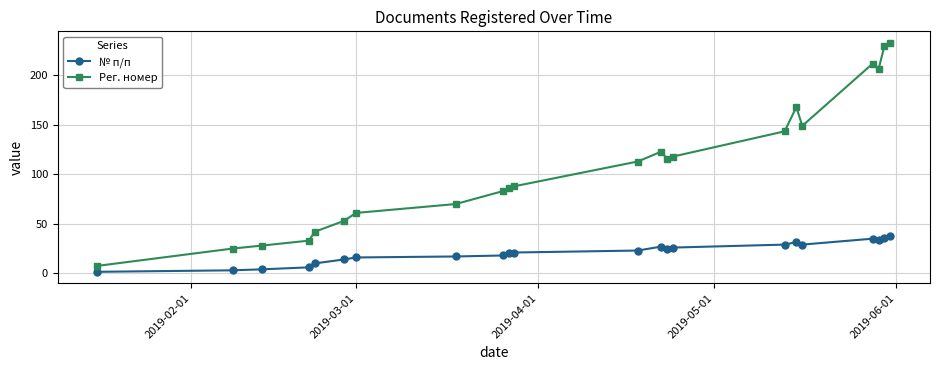

What is the value of the № п/п point at the 11th from the left?

21.0